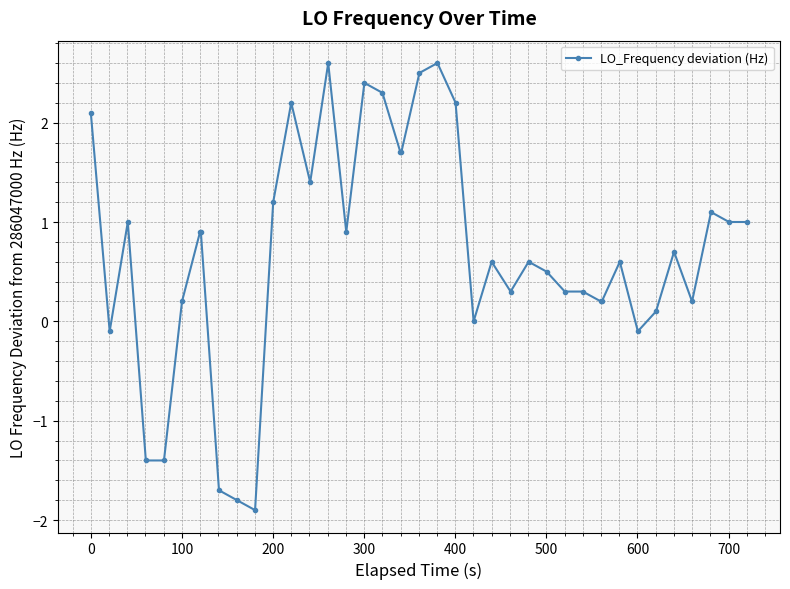

How many series are shown in this chart?

1